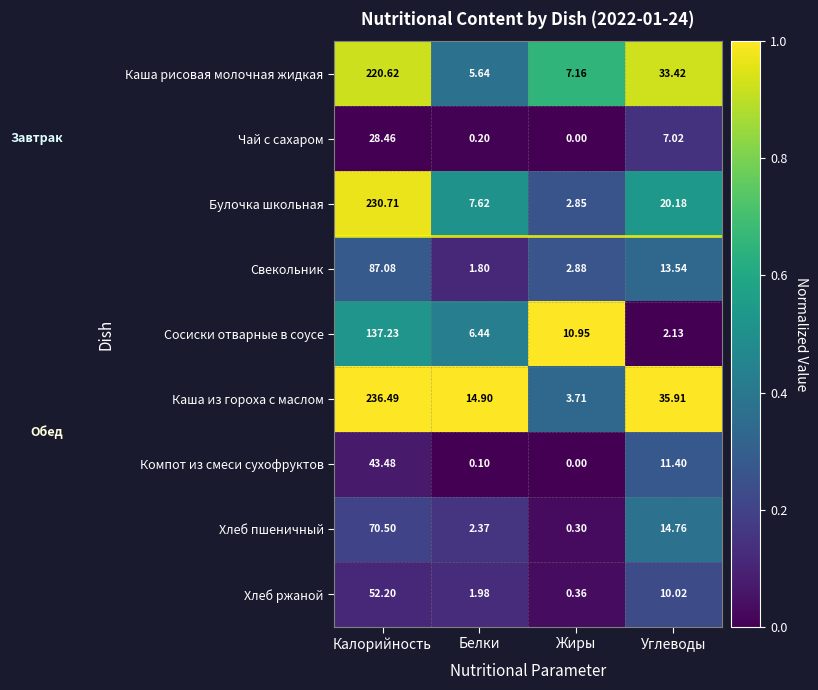

Which series has the largest total across all categories?

Каша из гороха с маслом